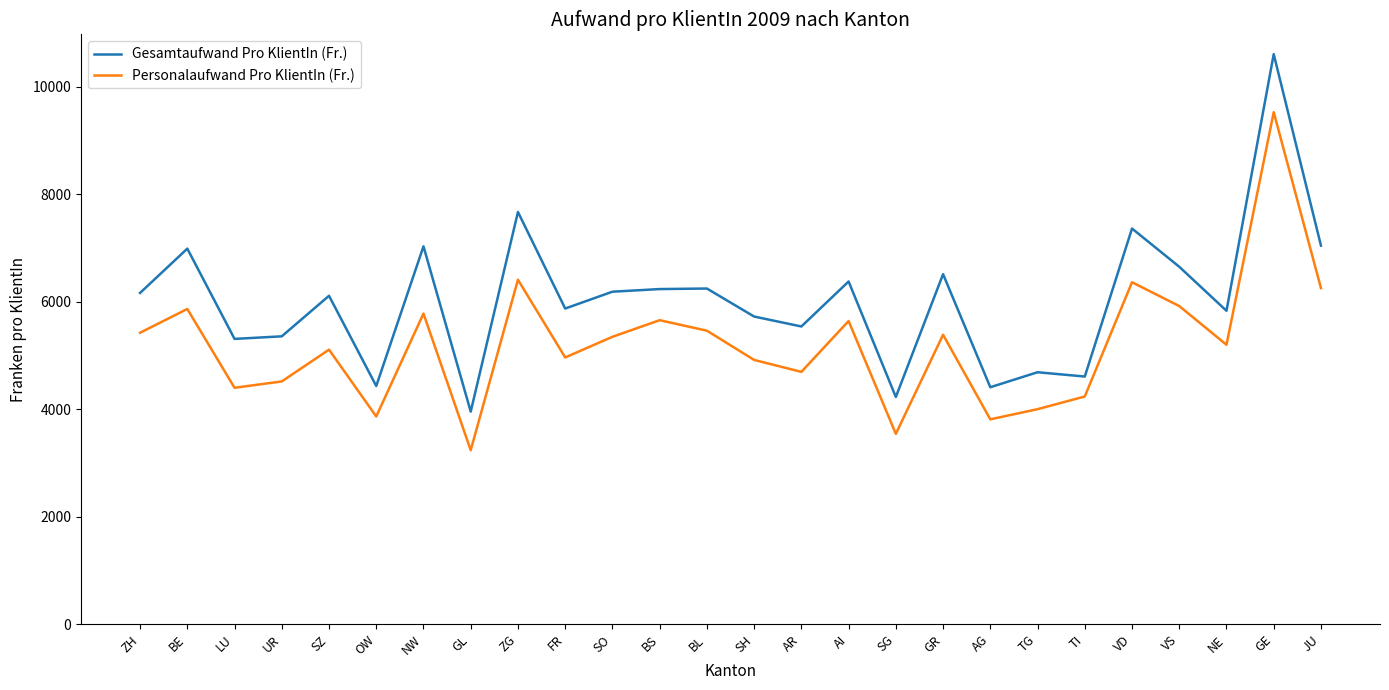

At GE, list the series in order from smallest to largest.

Personalaufwand Pro KlientIn (Fr.), Gesamtaufwand Pro KlientIn (Fr.)